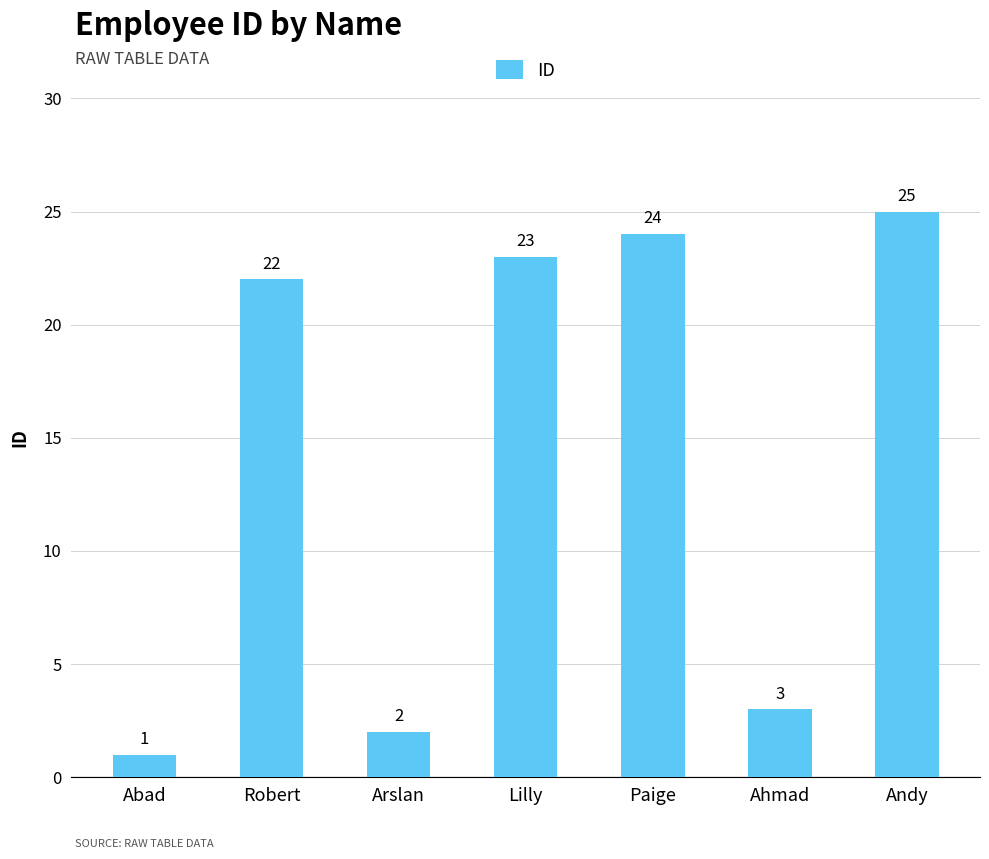

Rank the categories by value from lowest to highest.

Abad, Arslan, Ahmad, Robert, Lilly, Paige, Andy